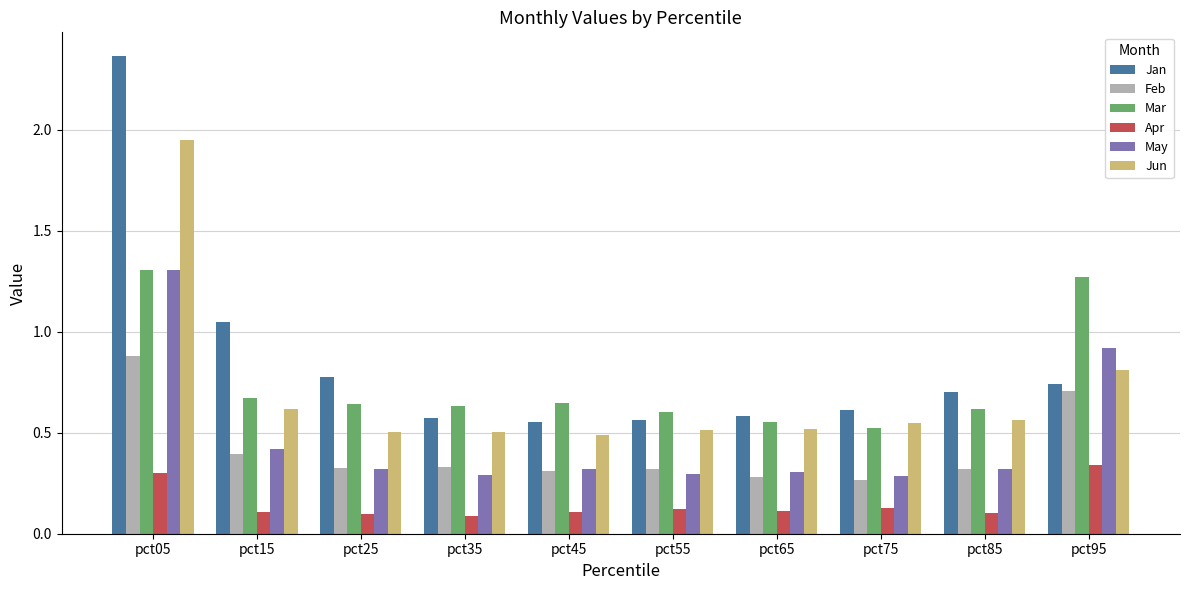

Are the bars grouped side by side (vs. stacked)?

Yes